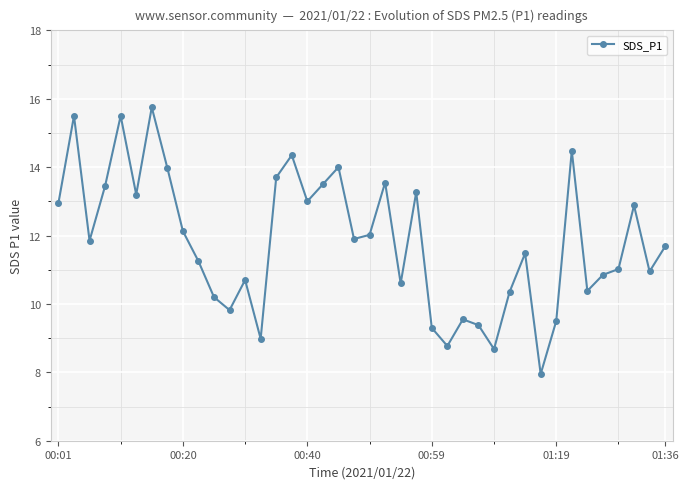

What is the minimum value shown in the chart?

8.0